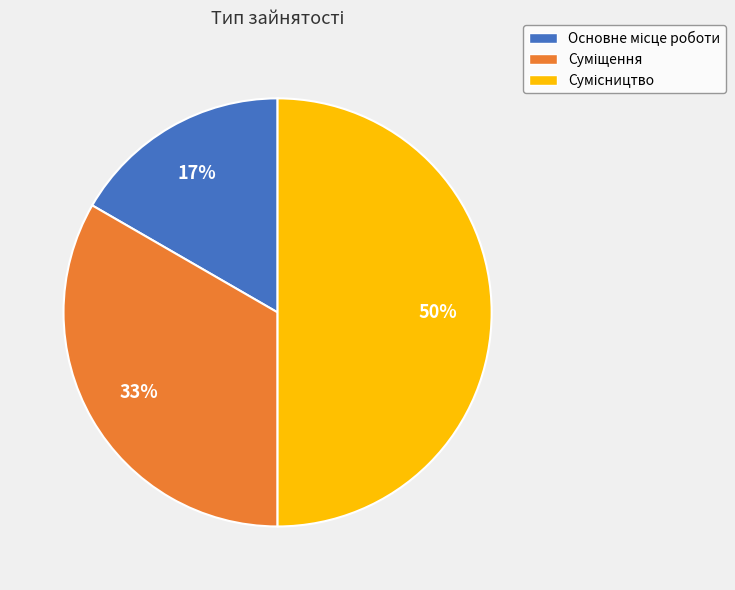

To the nearest percent, what is the average slice percentage?

33%